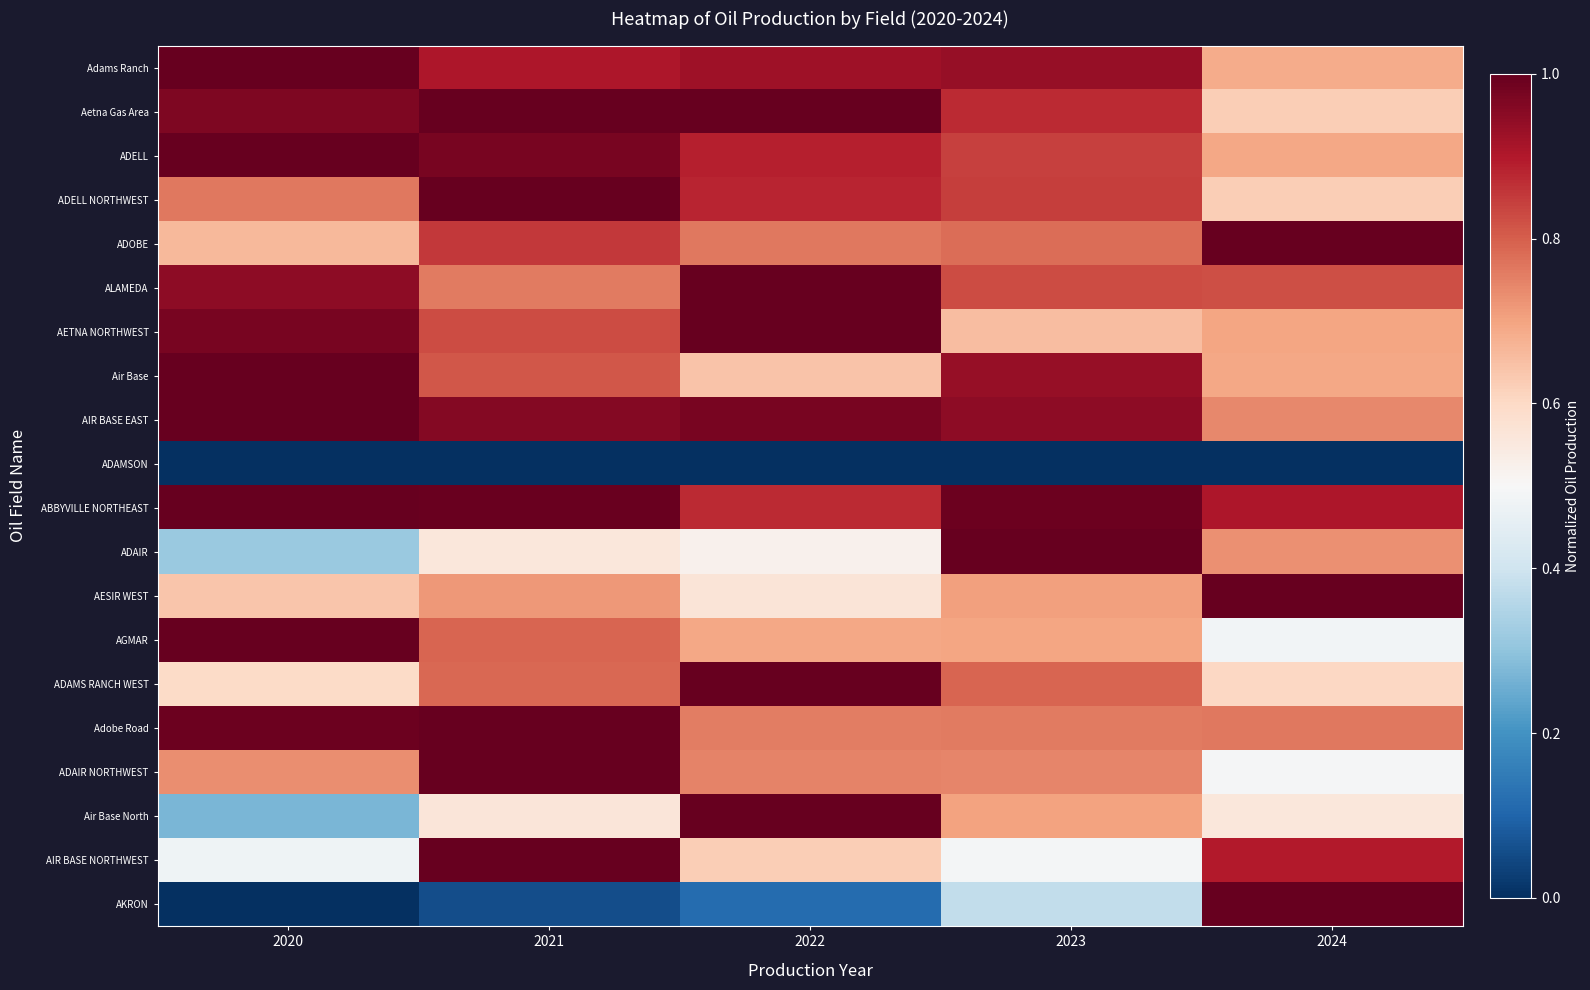

Reading left to right, extract all data points from this chart.

Adams Ranch: 2020=1.0	2021=0.9	2022=0.9	2023=0.9	2024=0.7
Aetna Gas Area: 2020=1.0	2021=1.0	2022=1.0	2023=0.9	2024=0.6
ADELL: 2020=1.0	2021=1.0	2022=0.9	2023=0.8	2024=0.7
ADELL NORTHWEST: 2020=0.8	2021=1.0	2022=0.9	2023=0.8	2024=0.6
ADOBE: 2020=0.7	2021=0.9	2022=0.8	2023=0.8	2024=1.0
ALAMEDA: 2020=0.9	2021=0.8	2022=1.0	2023=0.8	2024=0.8
AETNA NORTHWEST: 2020=1.0	2021=0.8	2022=1.0	2023=0.7	2024=0.7
Air Base: 2020=1.0	2021=0.8	2022=0.6	2023=0.9	2024=0.7
AIR BASE EAST: 2020=1.0	2021=1.0	2022=1.0	2023=0.9	2024=0.7
ADAMSON: 2020=0.0	2021=0.0	2022=0.0	2023=0.0	2024=0.0
ABBYVILLE NORTHEAST: 2020=1.0	2021=1.0	2022=0.9	2023=1.0	2024=0.9
ADAIR: 2020=0.3	2021=0.6	2022=0.5	2023=1.0	2024=0.7
AESIR WEST: 2020=0.6	2021=0.7	2022=0.6	2023=0.7	2024=1.0
AGMAR: 2020=1.0	2021=0.8	2022=0.7	2023=0.7	2024=0.5
ADAMS RANCH WEST: 2020=0.6	2021=0.8	2022=1.0	2023=0.8	2024=0.6
Adobe Road: 2020=1.0	2021=1.0	2022=0.8	2023=0.8	2024=0.8
ADAIR NORTHWEST: 2020=0.7	2021=1.0	2022=0.7	2023=0.7	2024=0.5
Air Base North: 2020=0.3	2021=0.6	2022=1.0	2023=0.7	2024=0.6
AIR BASE NORTHWEST: 2020=0.5	2021=1.0	2022=0.6	2023=0.5	2024=0.9
AKRON: 2020=0.0	2021=0.1	2022=0.1	2023=0.4	2024=1.0